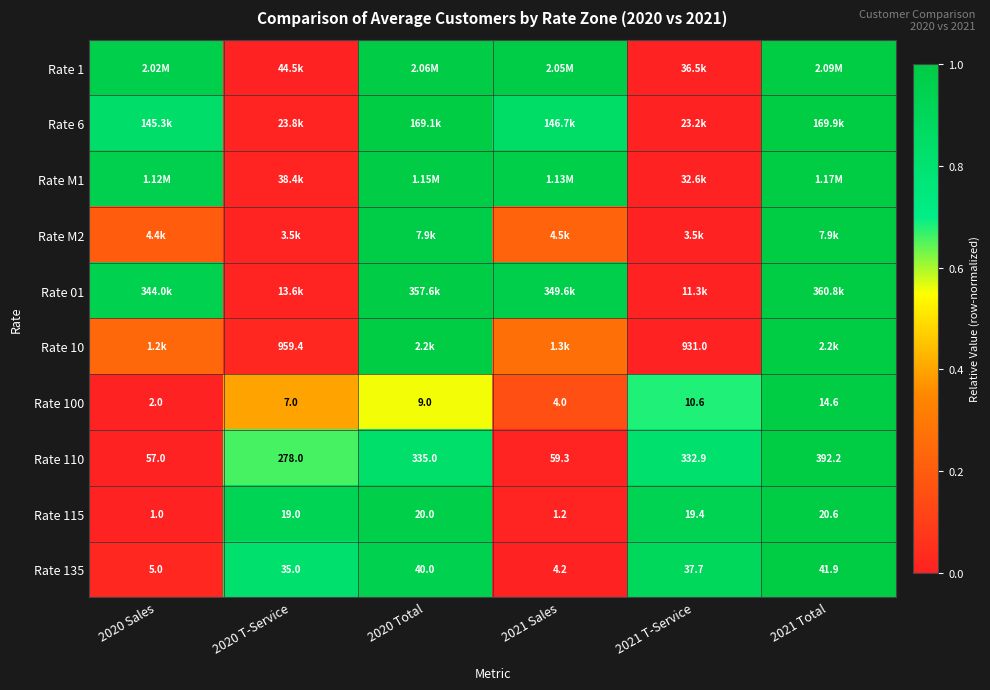

Is the value of Rate 135 at 2021 Sales greater than the value of Rate 115 at 2021 Sales?

Yes